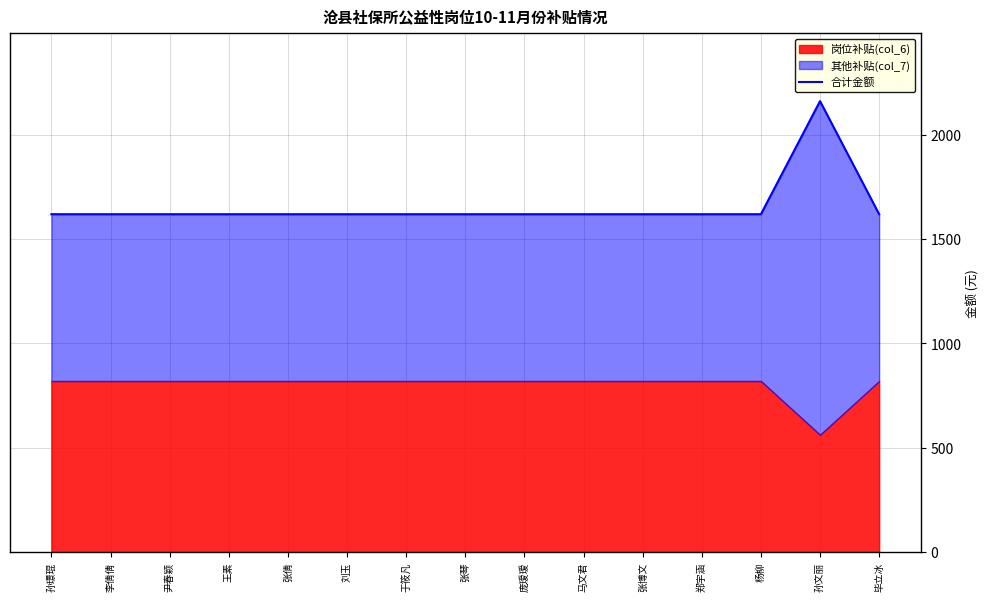

What is the label of the 6th point from the right?

马文君